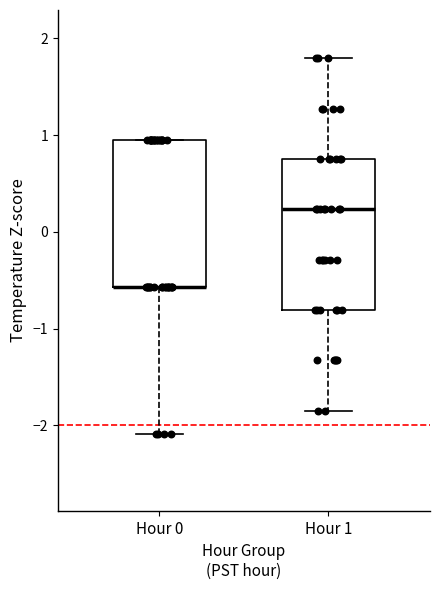

Reading left to right, transcribe this box plot: for each box, give where its median line is, the range the box spans, and where its two whiskers end, as read against the y-axis. The values are not printed on the chart, so give them approximately, as read against the axis.

Hour 0: median -0.6 (drawn on the box's lower edge), box -0.6 to 0.9, whiskers -2.1 to 0.9
Hour 1: median 0.2, box -0.8 to 0.8, whiskers -1.8 to 1.8